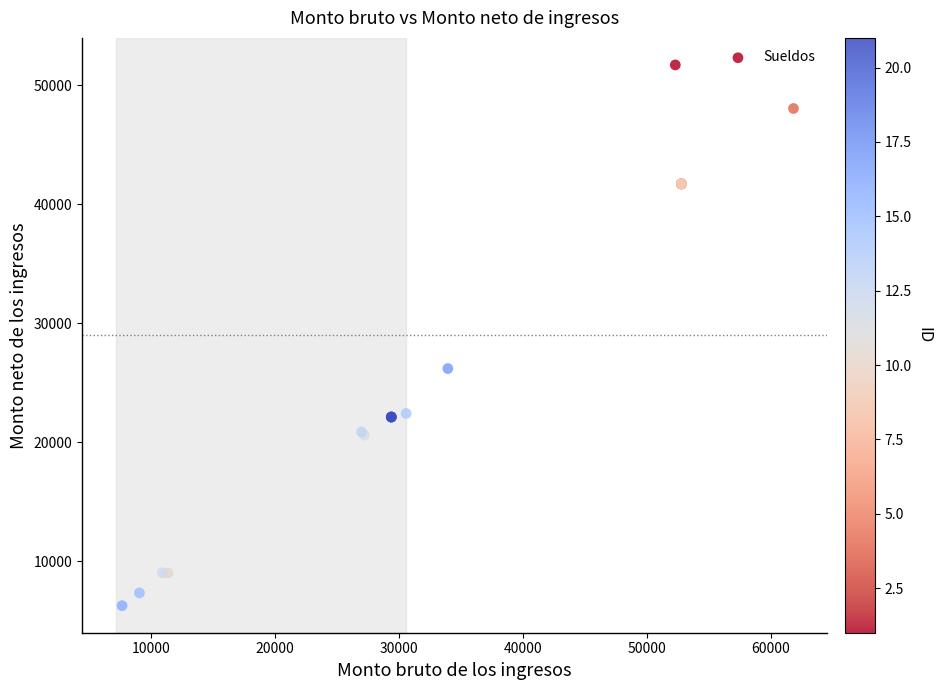

What Y value in the scatter plot is closest to 28987?

26195.3